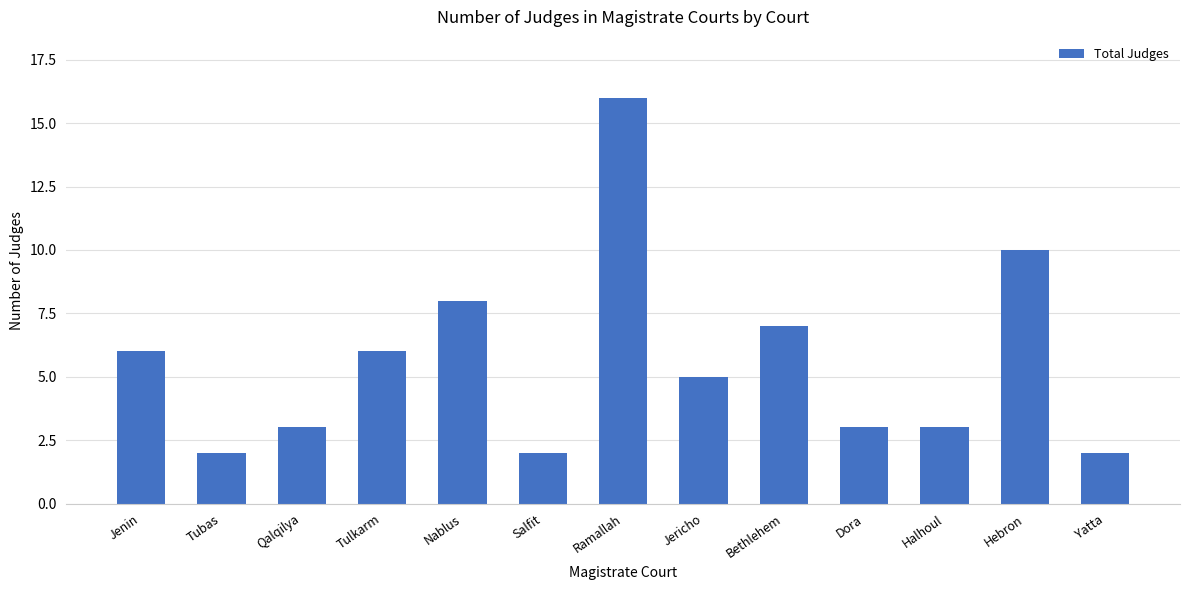

Where does the data first go above 5?

Jenin